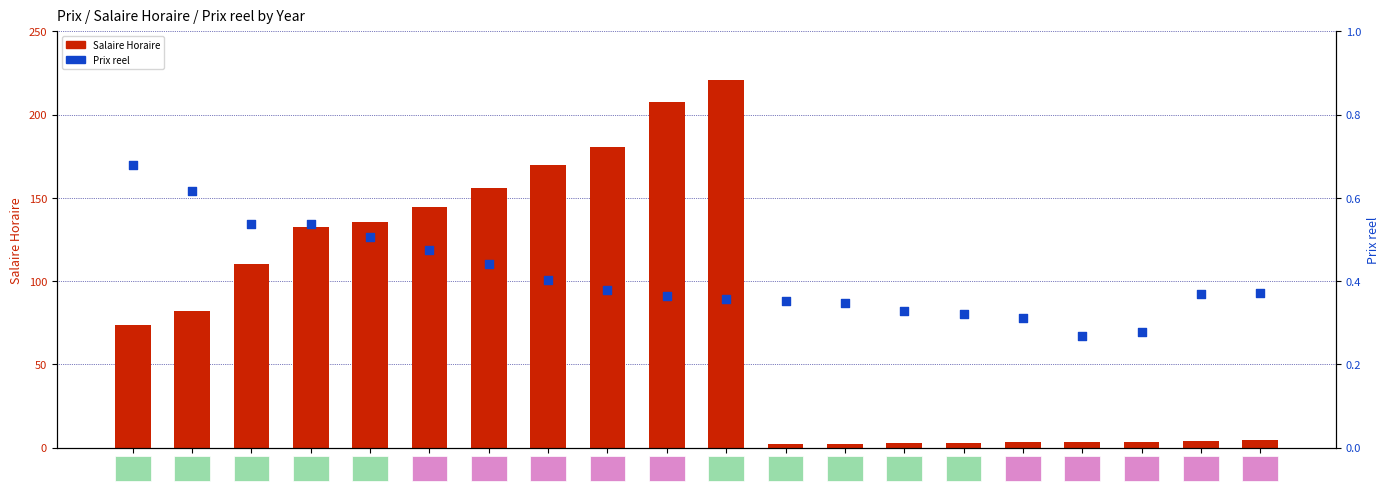

What is the total value across all series at 1963?

3.3